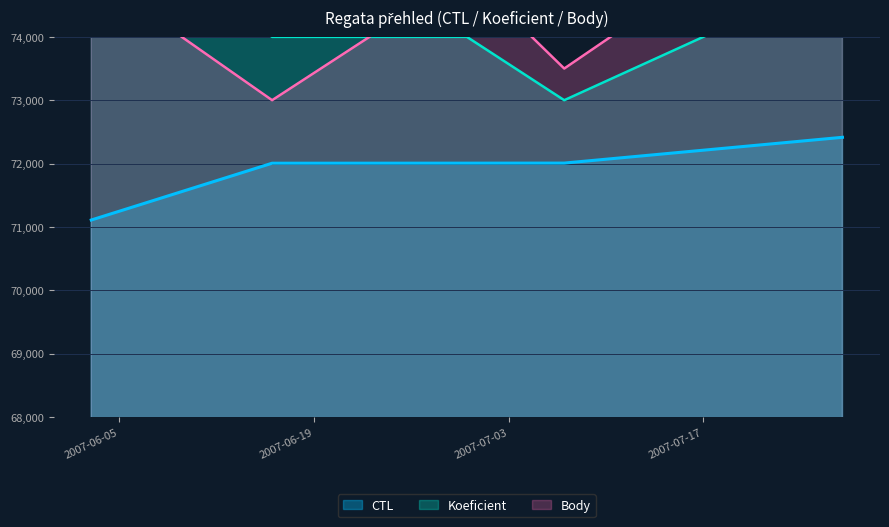

How many lines are shown in the chart?

3